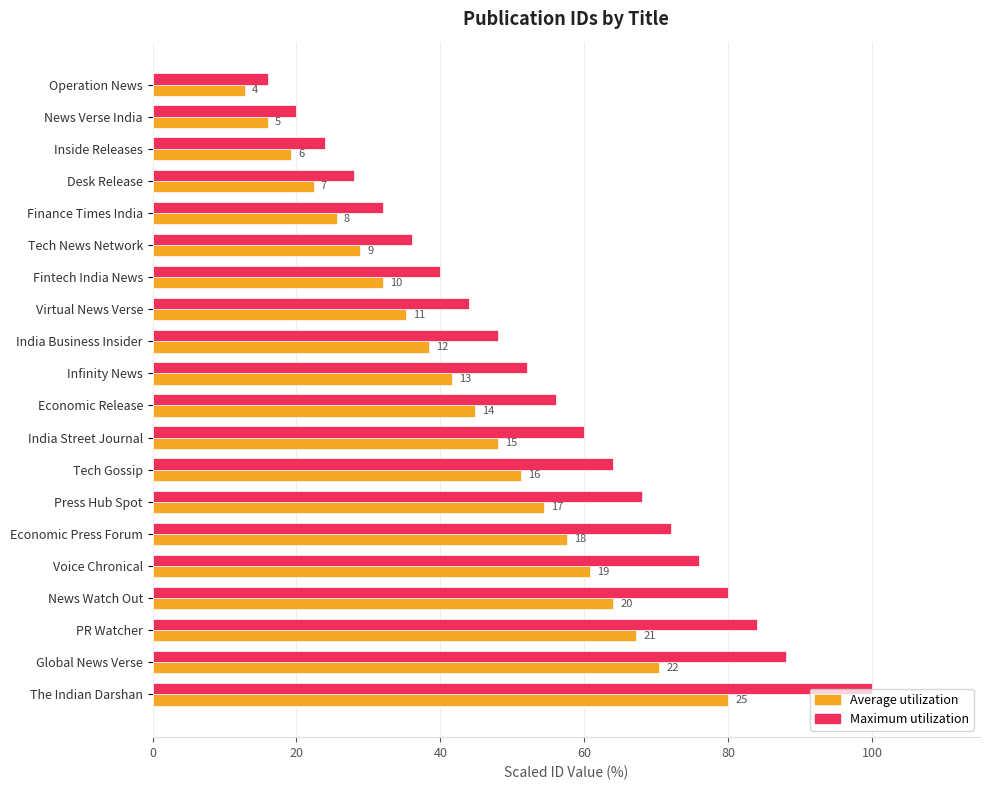

Reading right to left, list all the values displayed in this chart.

Average utilization: 80.0	70.4	67.2	64.0	60.8	57.6	54.4	51.2	48.0	44.8	41.6	38.4	35.2	32.0	28.8	25.6	22.4	19.2	16.0	12.8
Maximum utilization: 100.0	88.0	84.0	80.0	76.0	72.0	68.0	64.0	60.0	56.0	52.0	48.0	44.0	40.0	36.0	32.0	28.0	24.0	20.0	16.0